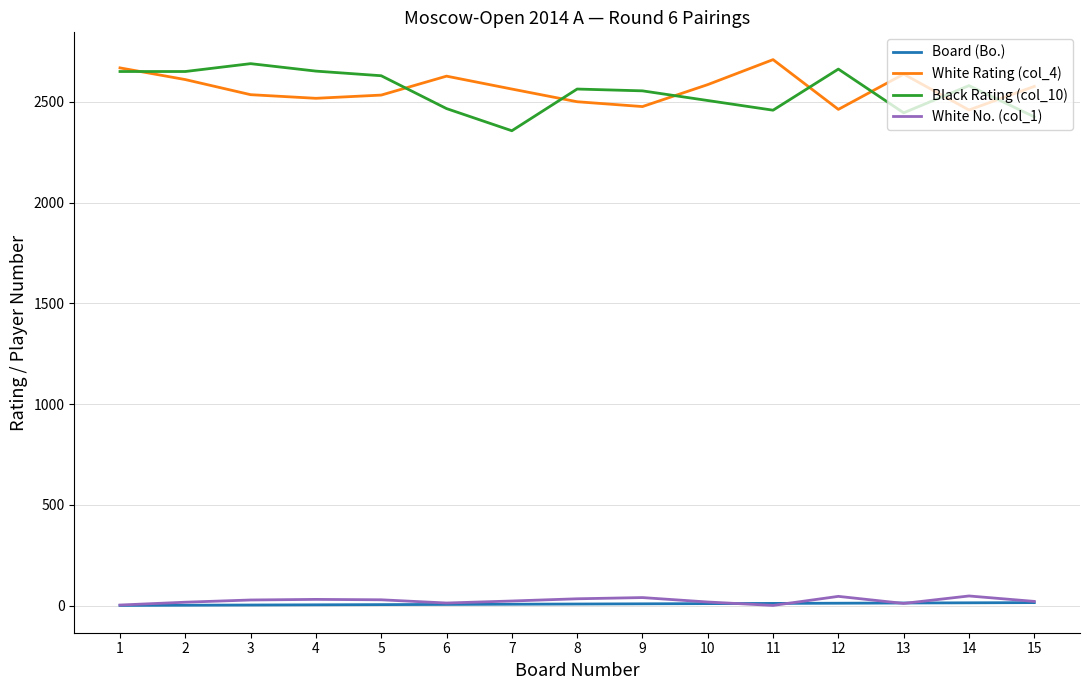

What is the maximum value shown in the chart?

2710